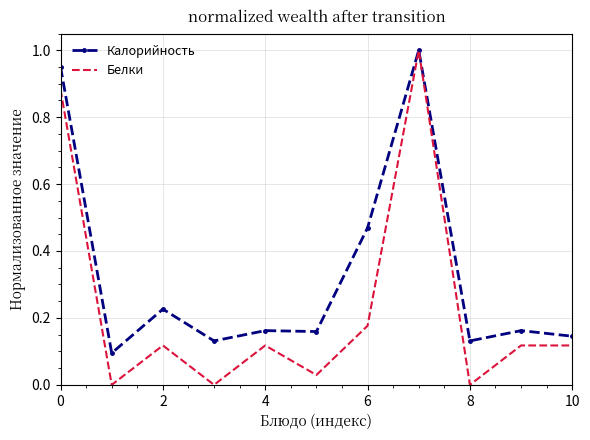

Which series has the widest spread of values?

Белки